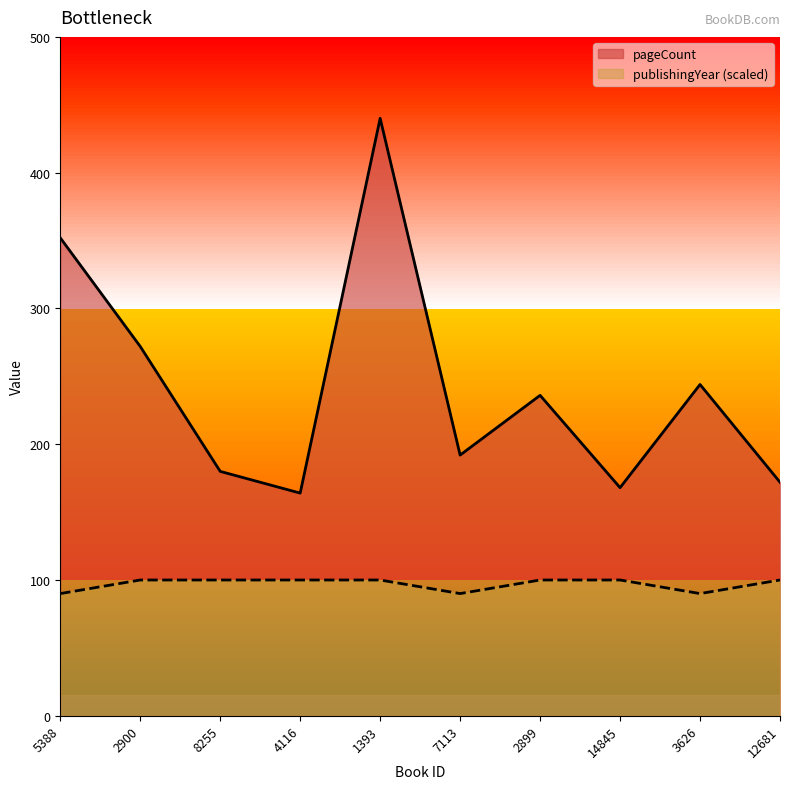

Which series has the widest spread of values?

pageCount